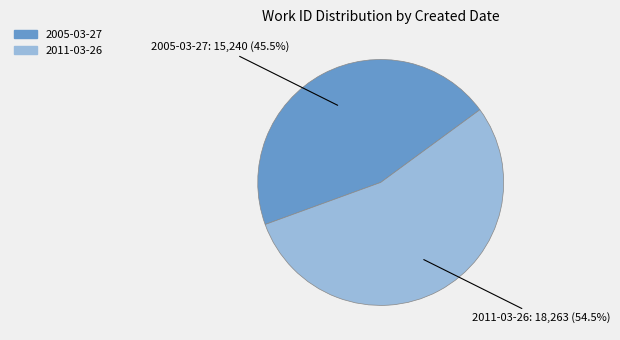

Does 2005-03-27: 15,240 (45.5%) account for over 50% of the chart?

No